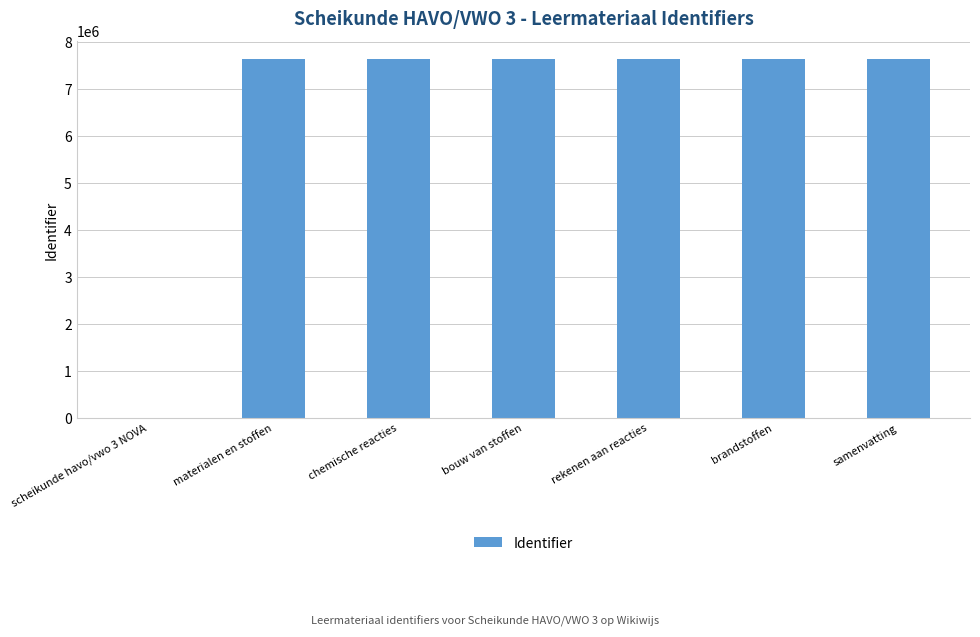

What is the average value?

6550110